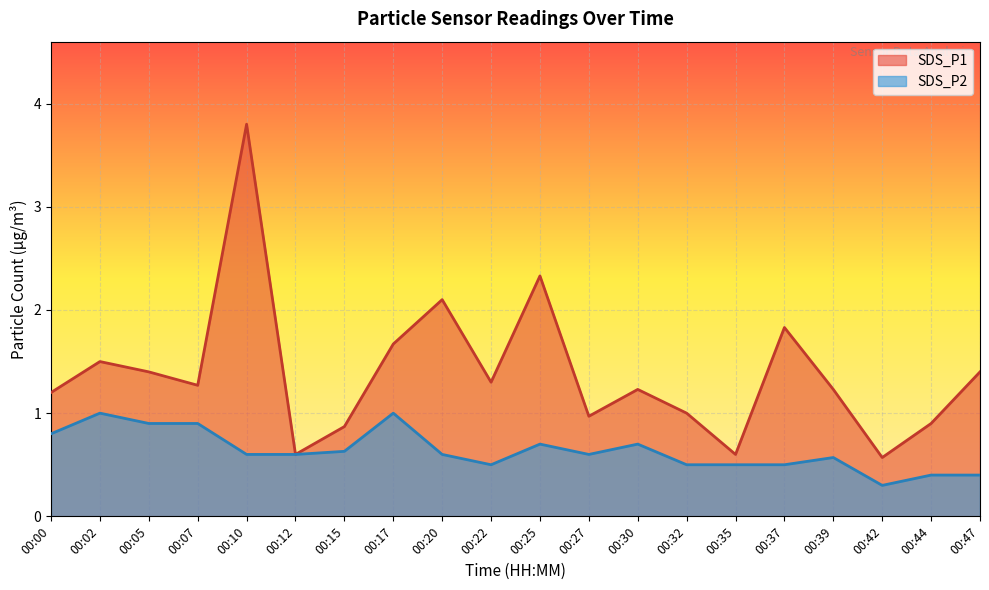

How many interior local peaks does the SDS_P2 series have?

5